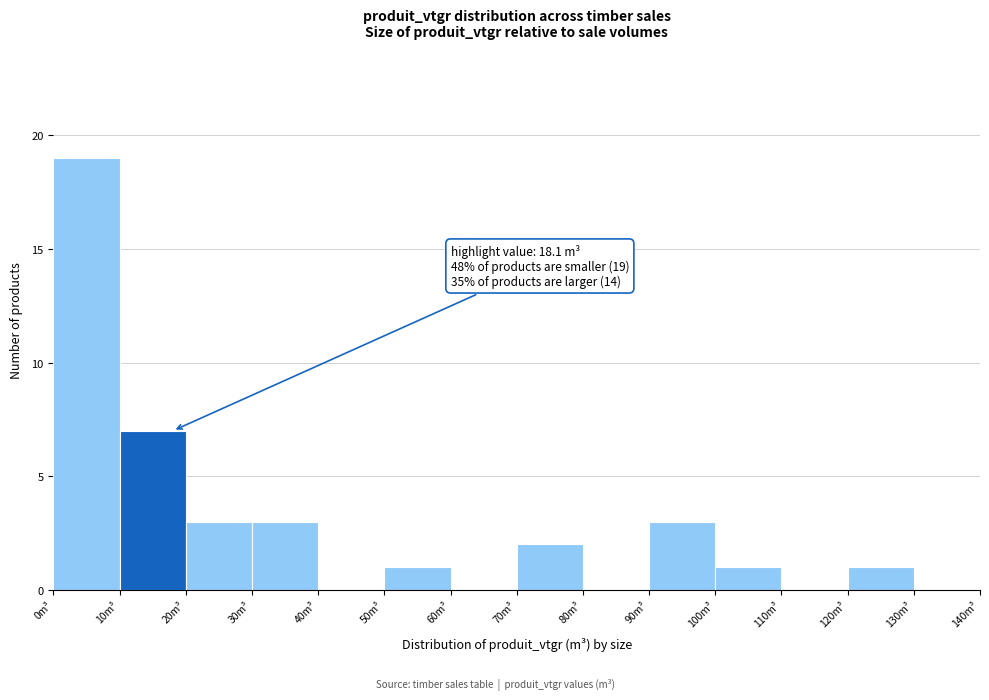

Over which range of the x-axis is the bar tallest?

0 to 10